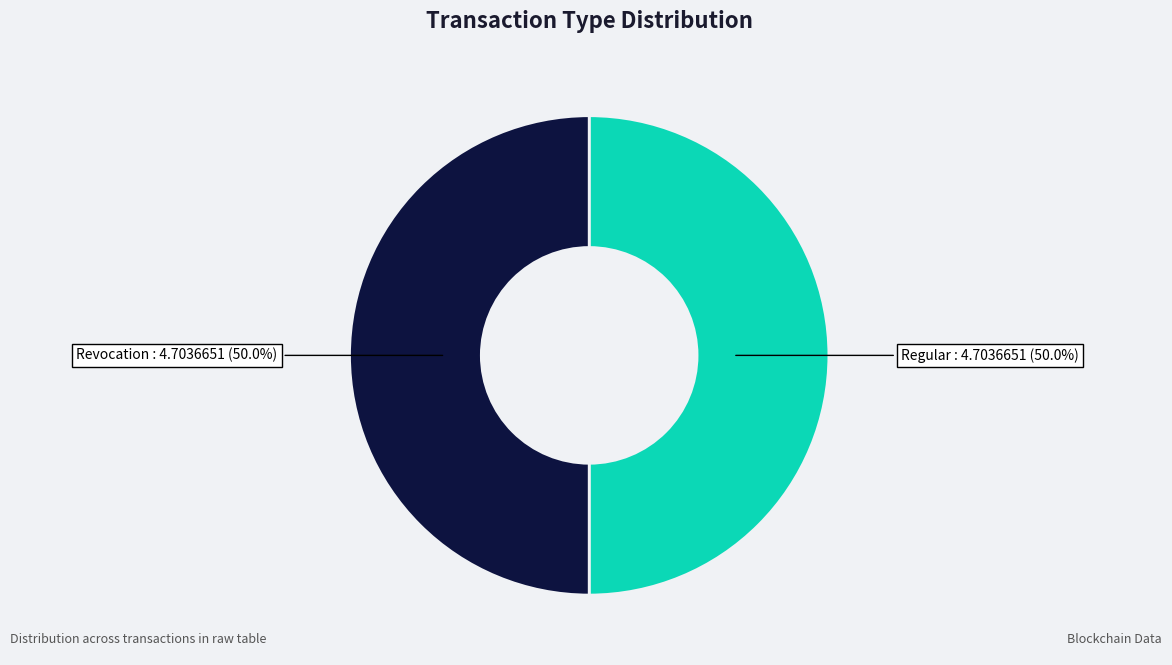

Count the number of slices in the pie.

2